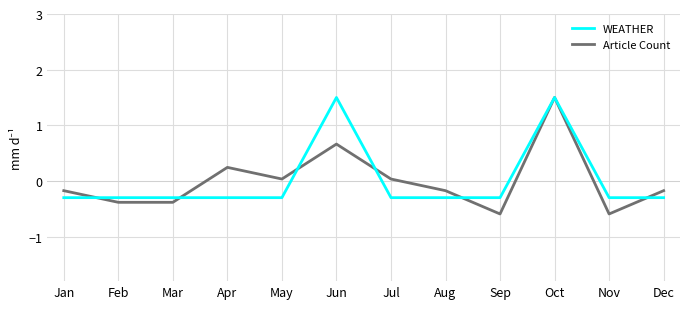

Which series changed the most between Jun and Dec?

WEATHER